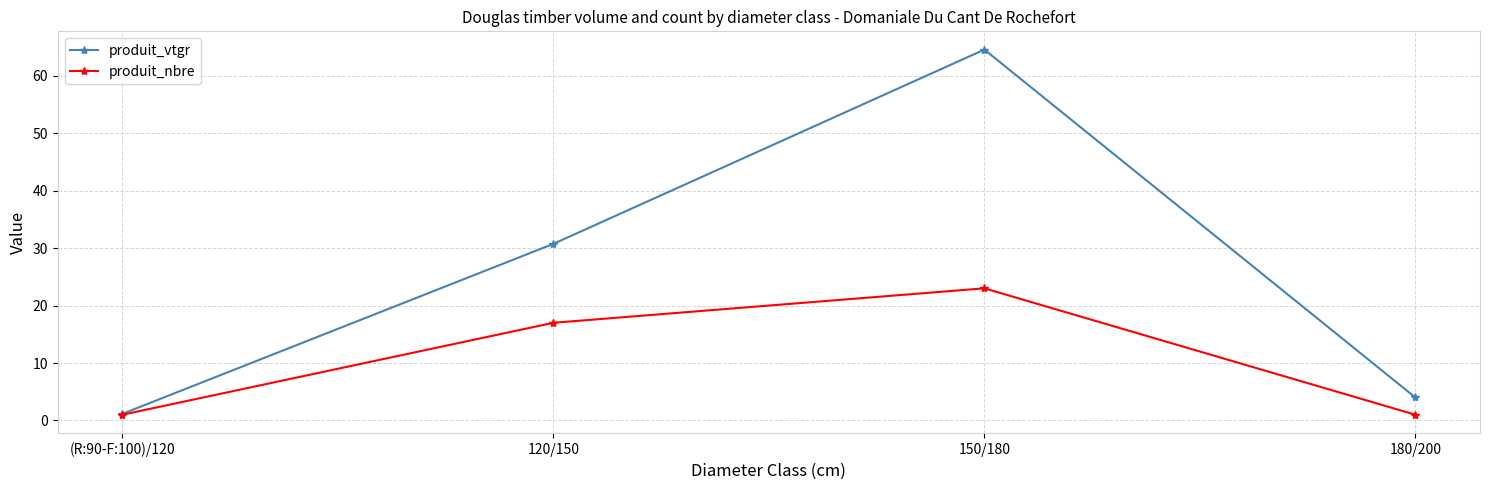

The value of produit_nbre at 180/200 is 1.0. True or false?

True